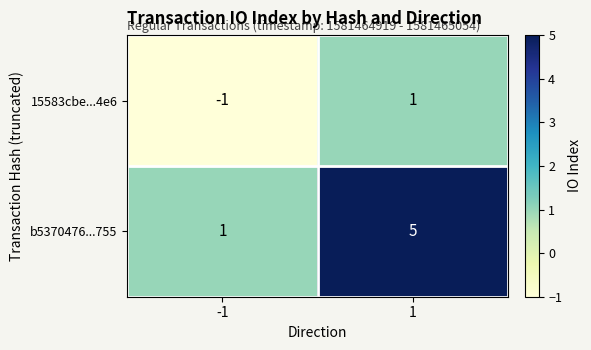

What is the sum of all b5370476...755 values?

6